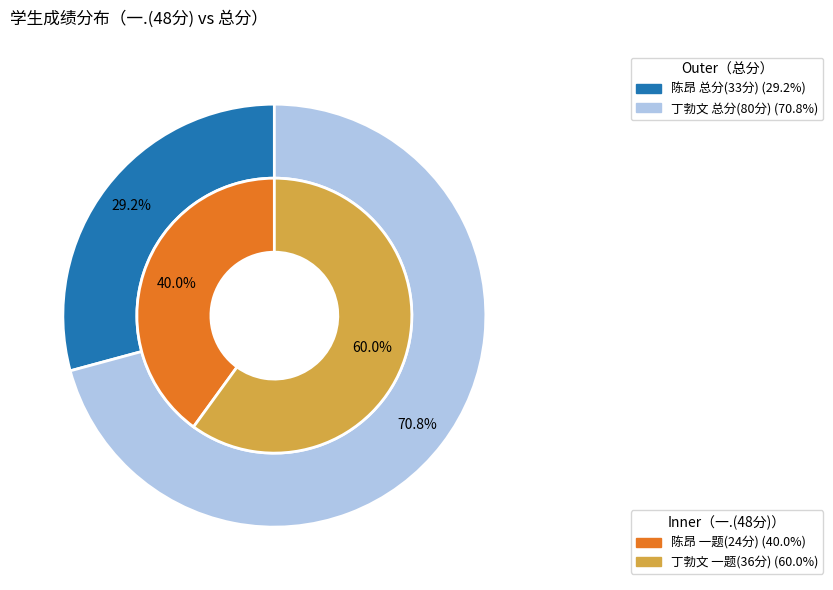

Rank the categories by value from highest to lowest.

丁勃文, 陈昂